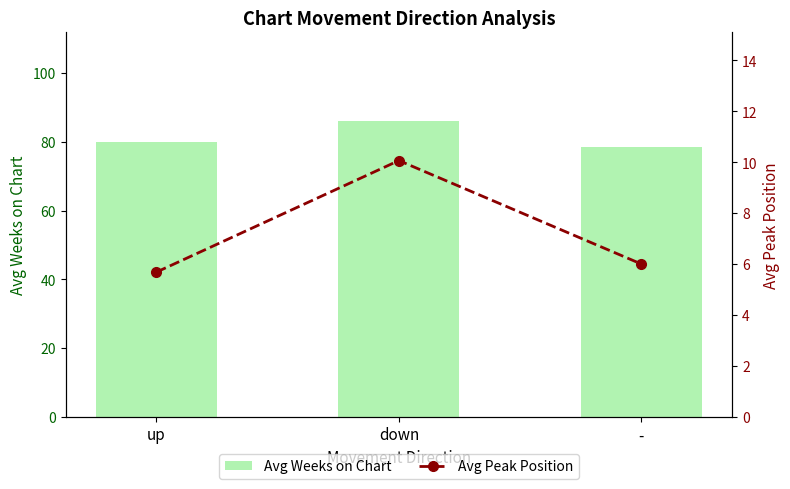

How many groups of bars are there?

3